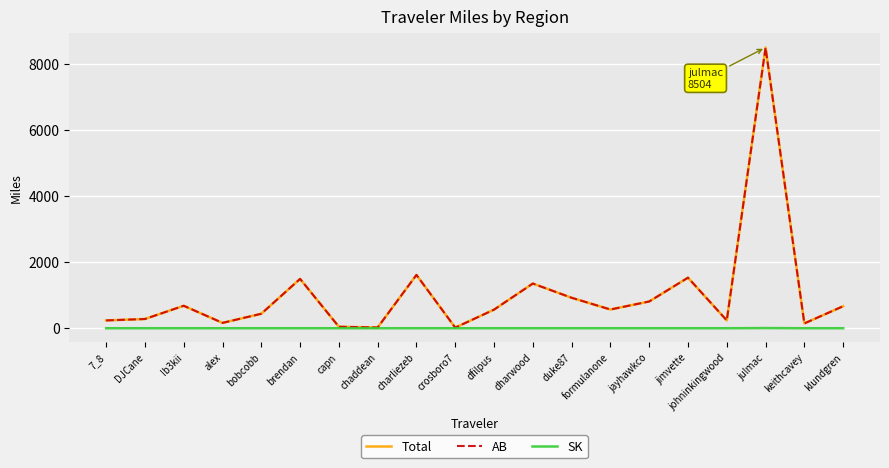

Is the value of SK at dharwood greater than the value of Total at dharwood?

No